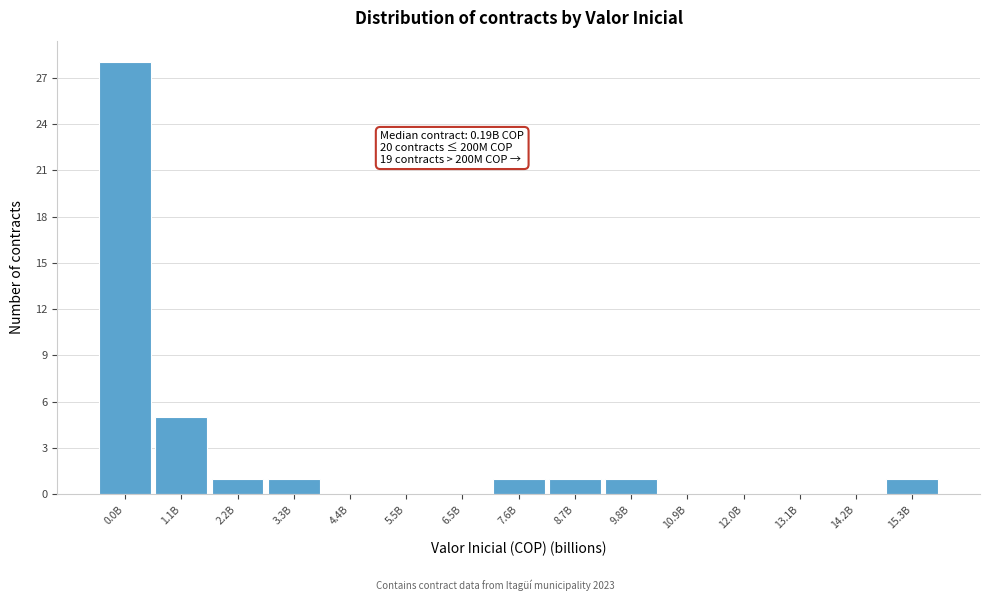

Reading left to right, transcribe all the data shown in this chart.

0.0B=28	1.1B=5	2.2B=1	3.3B=1	4.4B=0	5.5B=0	6.5B=0	7.6B=1	8.7B=1	9.8B=1	10.9B=0	12.0B=0	13.1B=0	14.2B=0	15.3B=1